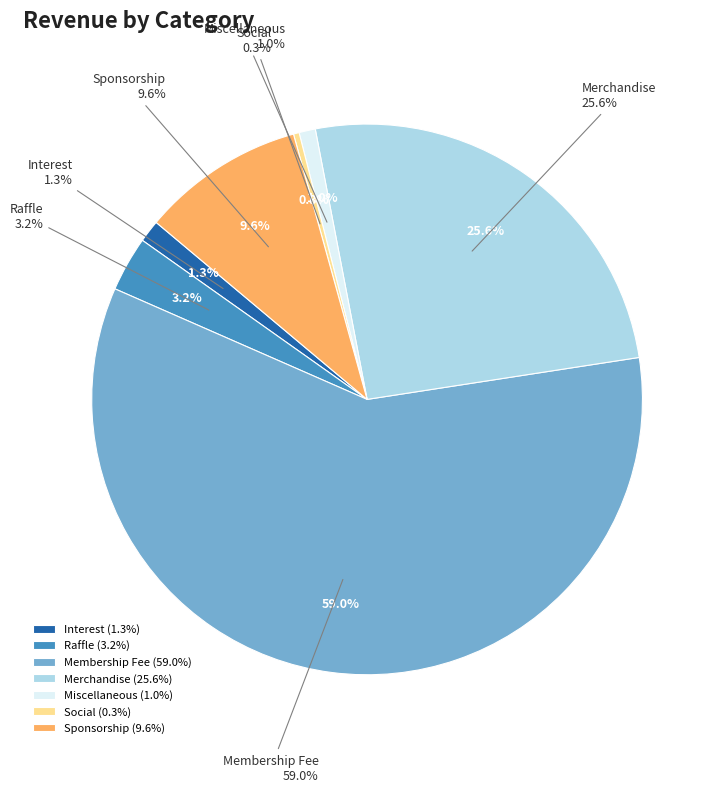

Is it true that Sponsorship is 22% of the pie?

False